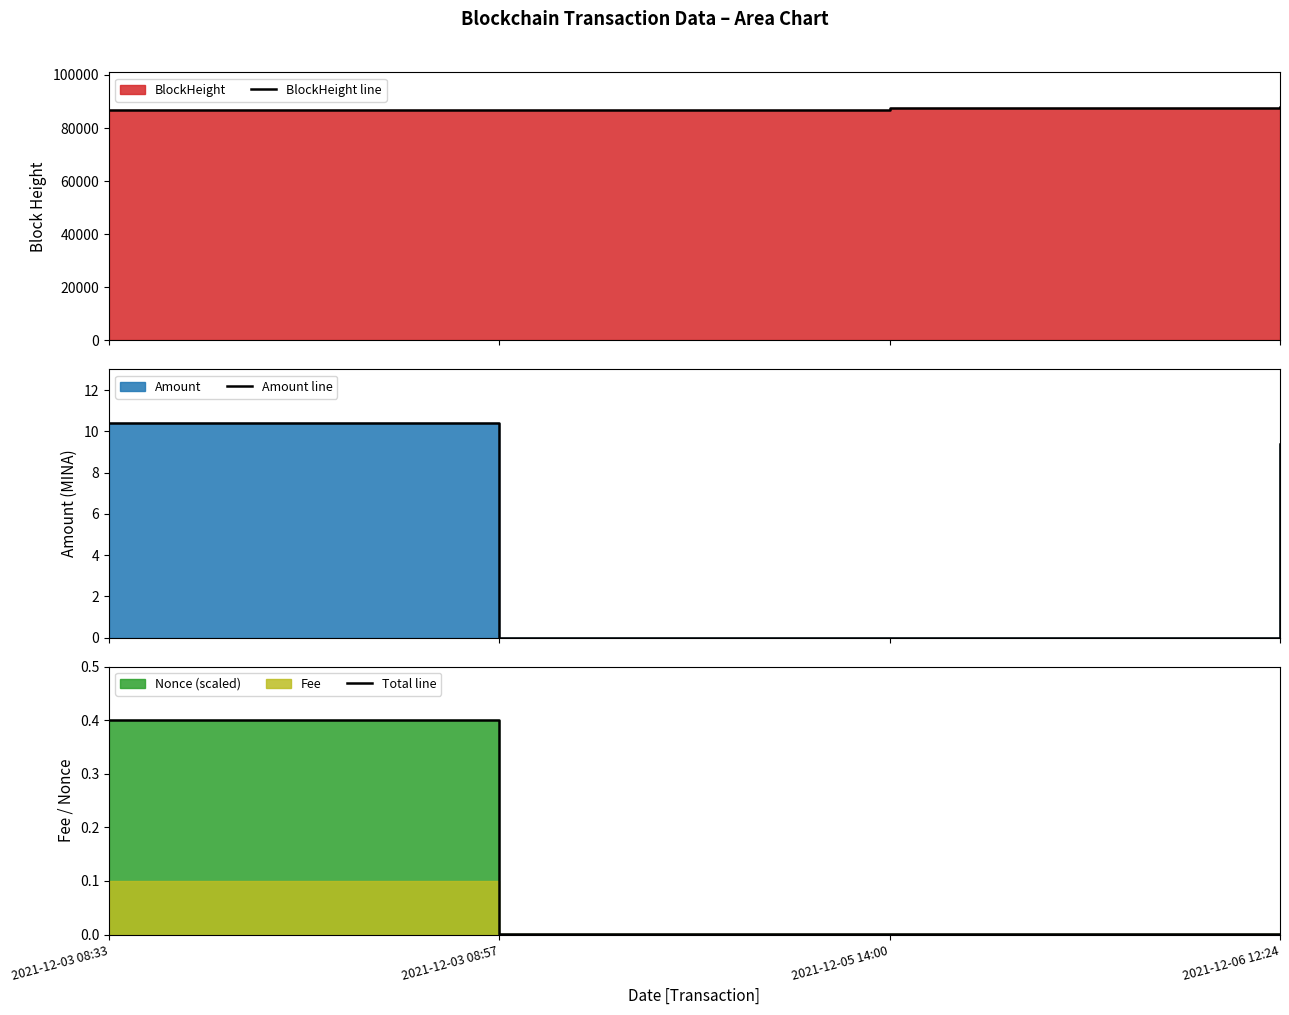

How many lines are shown in the chart?

3